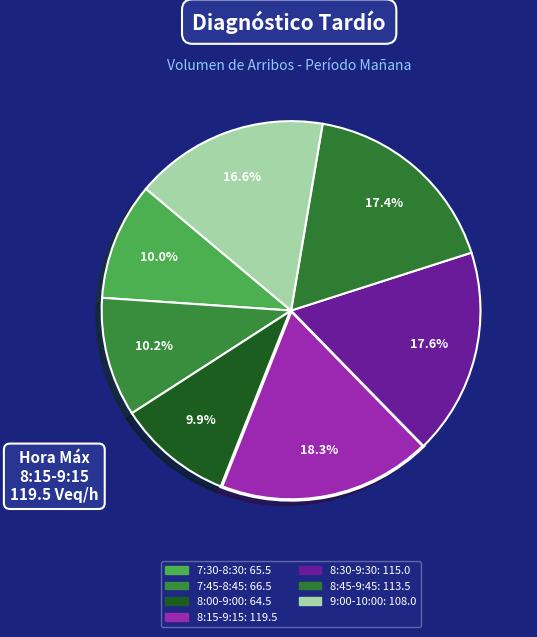

To the nearest percent, what portion does 9:00-10:00 represent?

17%